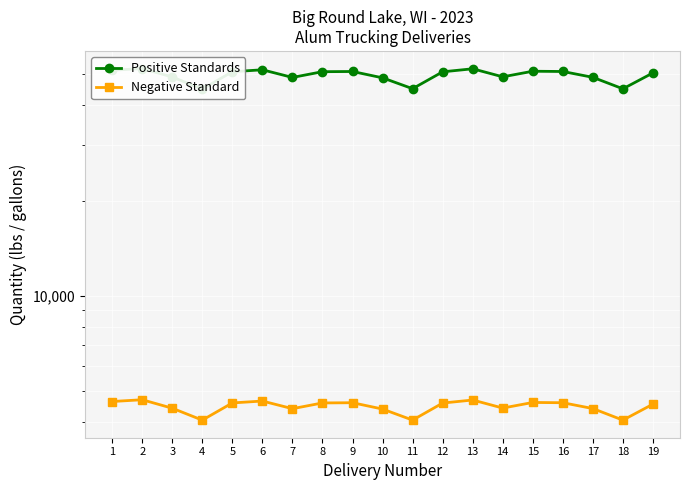

Which category has the lowest value across all series?

4